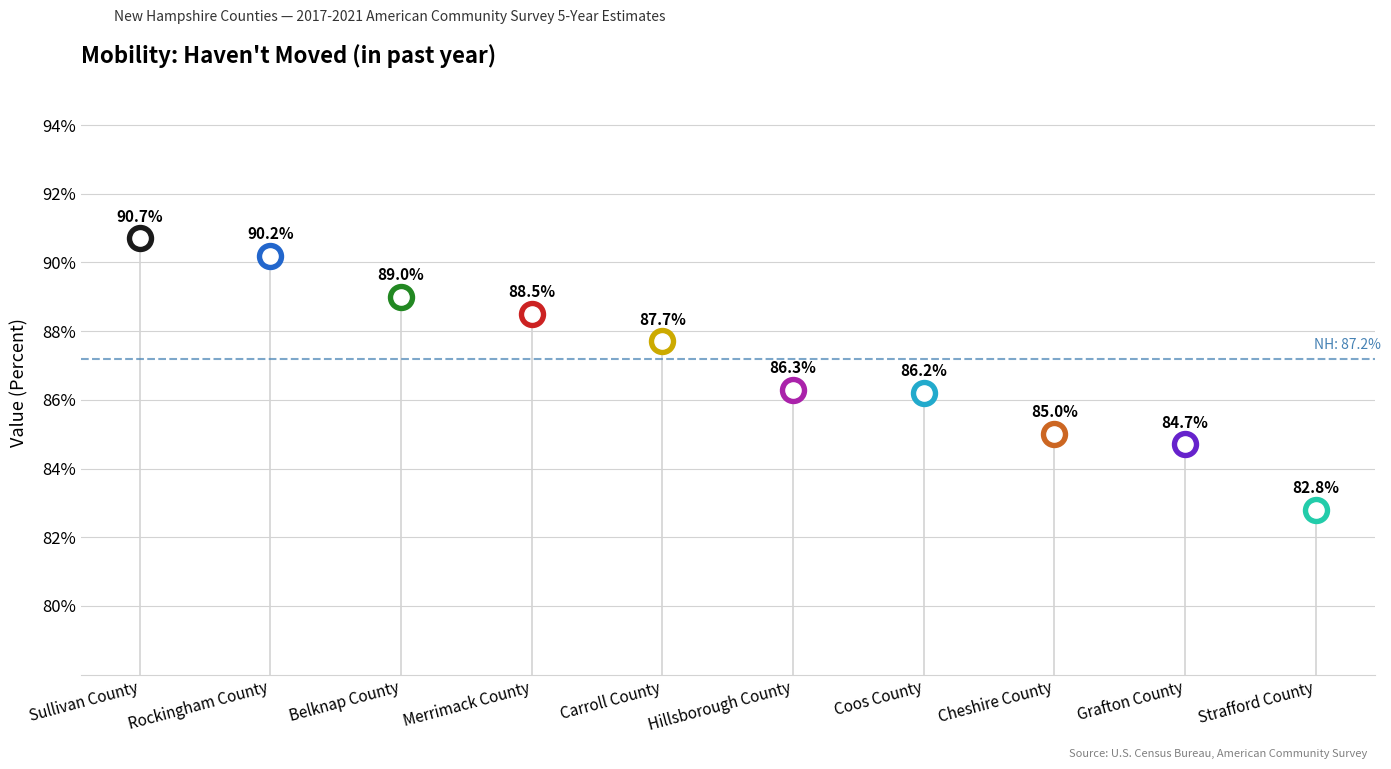

Which has a higher value, Strafford County or Coos County?

Coos County